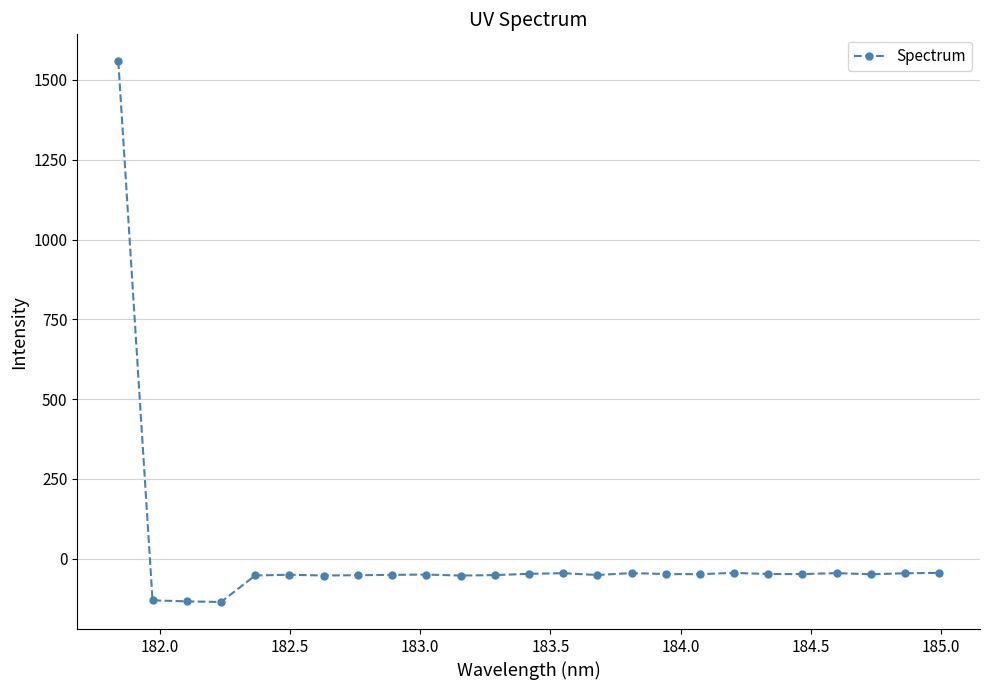

What is the value of the 10th point from the left?

-49.9